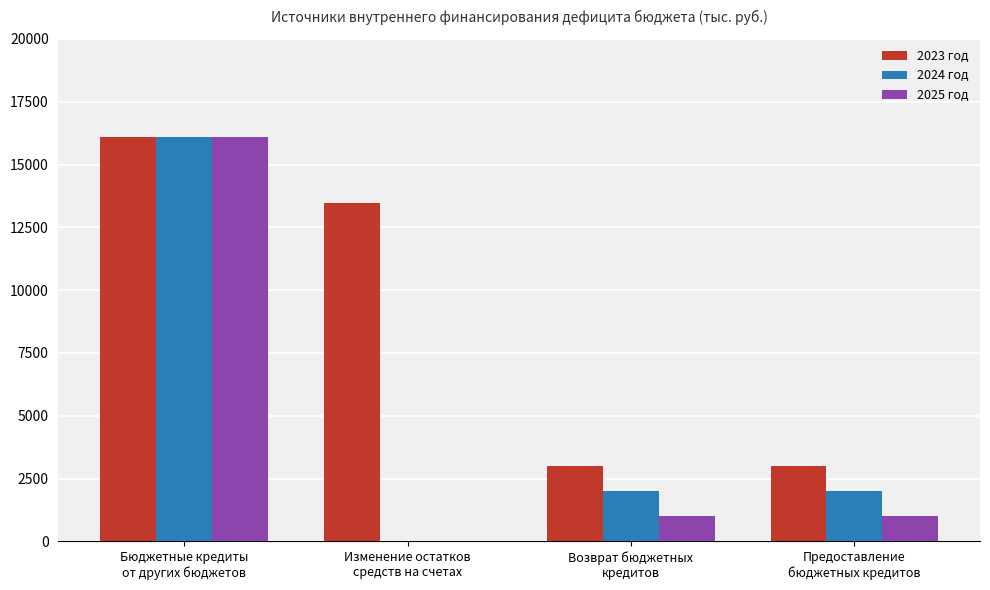

How many series are shown in this chart?

3